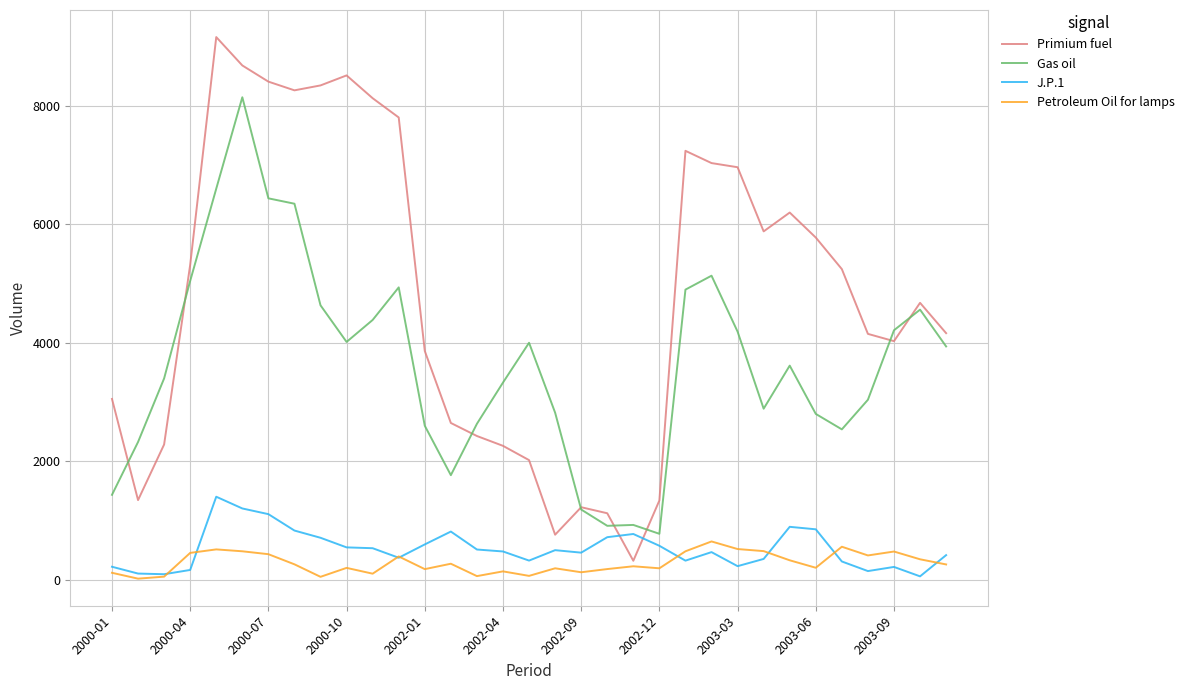

Which series has the widest spread of values?

Primium fuel